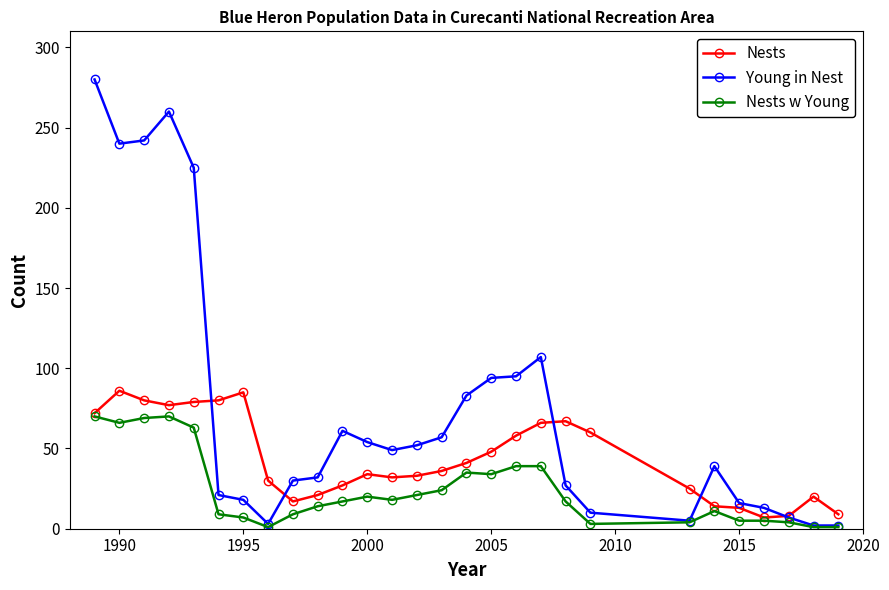

True or false: Nests w Young has more than 0 points higher than both neighbors.

True